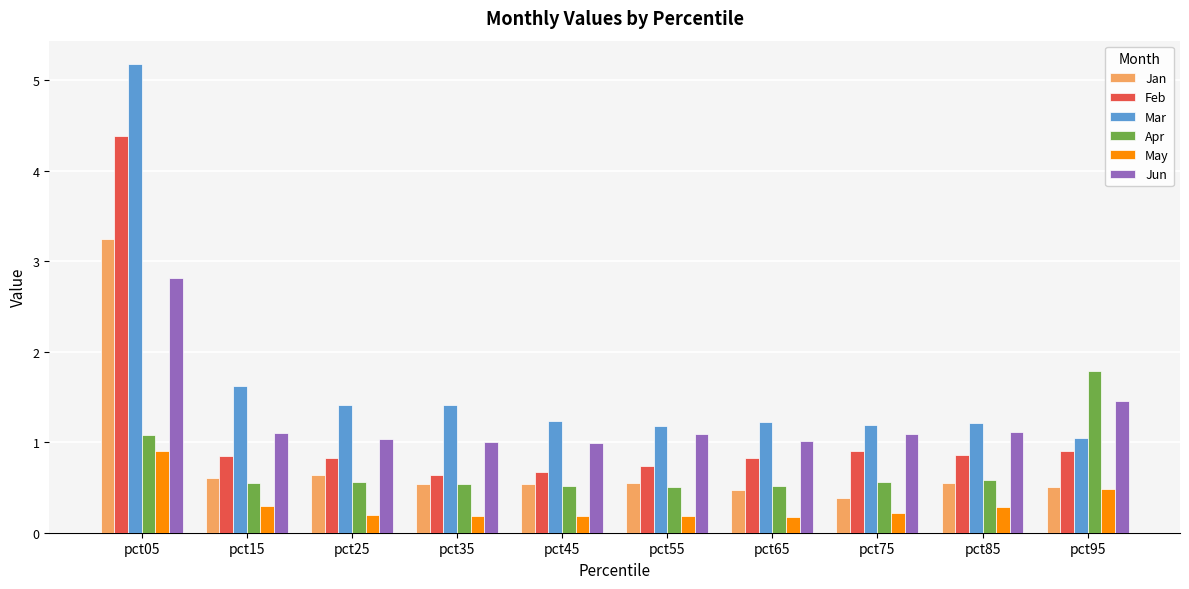

Rank the series by their maximum value, from lowest to highest.

May, Apr, Jun, Jan, Feb, Mar